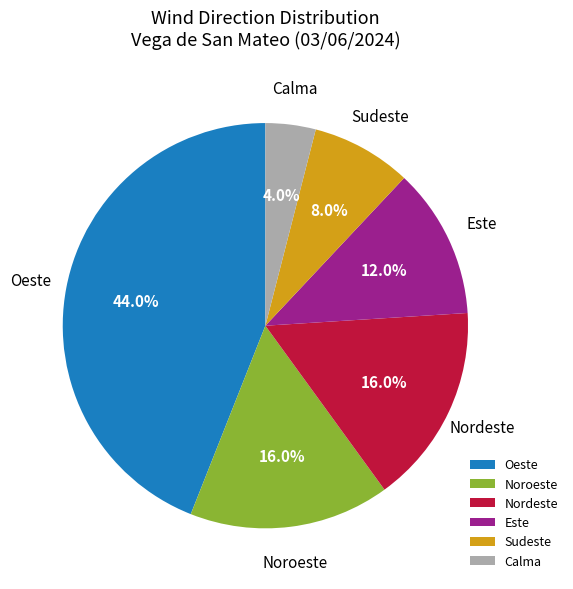

Approximately how many times larger is the value at Noroeste compared to Sudeste?

2.0